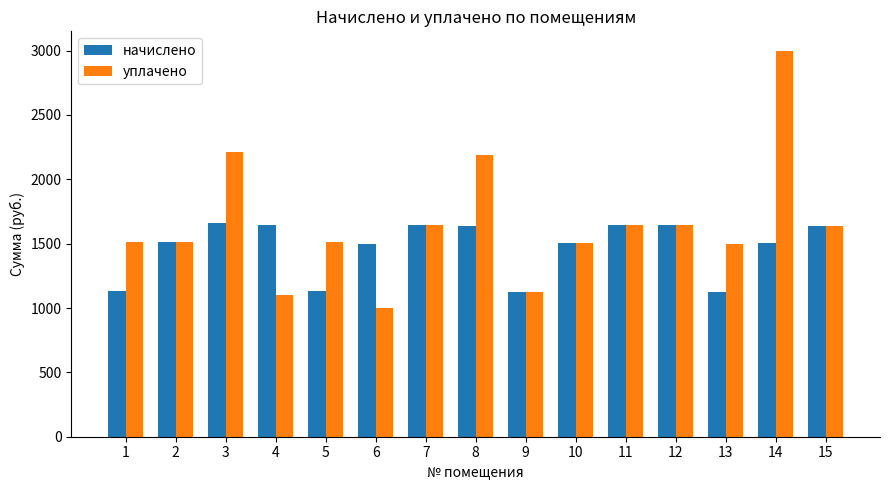

List the series in order of their overall mean, lowest first.

начислено, уплачено